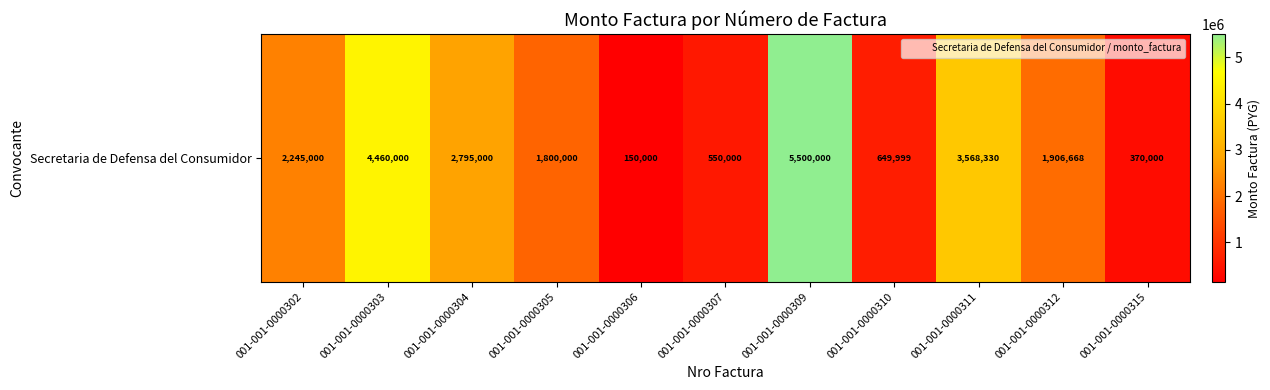

True or false: the data shows 1800000 at 001-001-0000305.

True